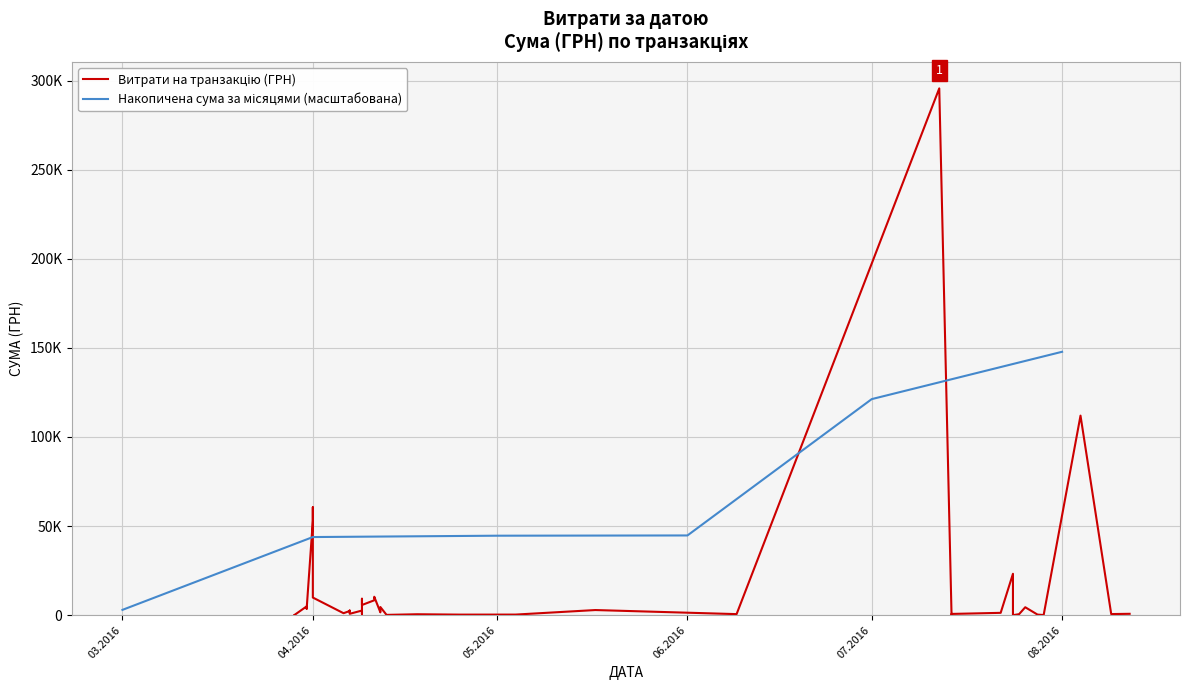

What is the ratio of the value at 29.03.2016 to the value at 29.03.2016?

1.0